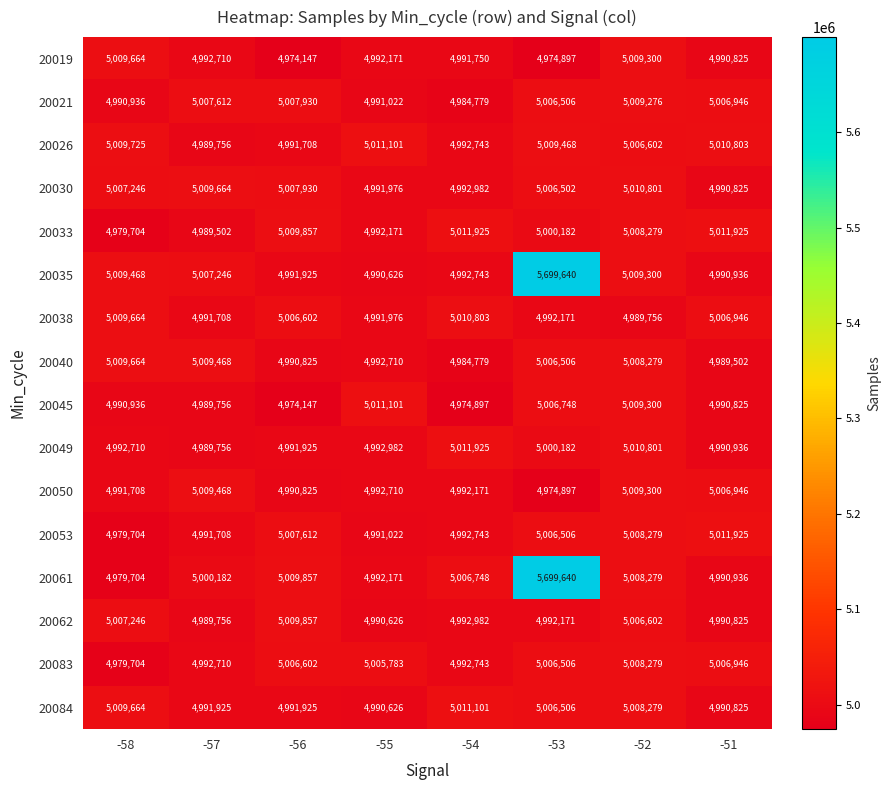

True or false: 20062 has a value of 2582006 at -53.

False